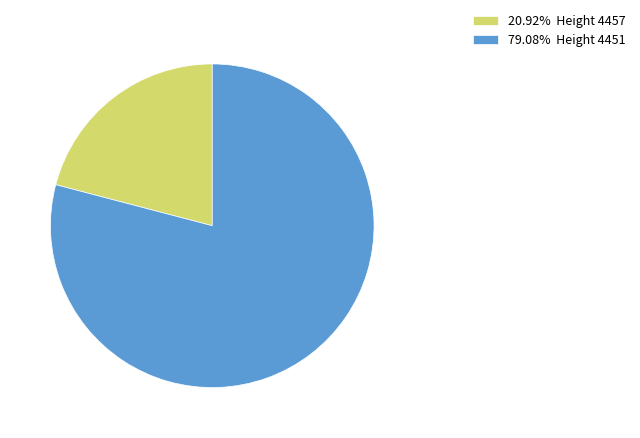

Is the sum of 20.92% Height 4457 and 79.08% Height 4451 greater than half?

Yes